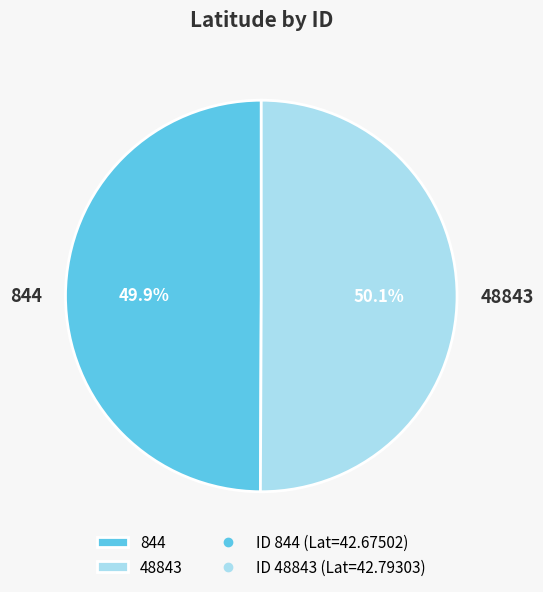

What is the ratio of the value at 844 to the value at 48843?

1.0